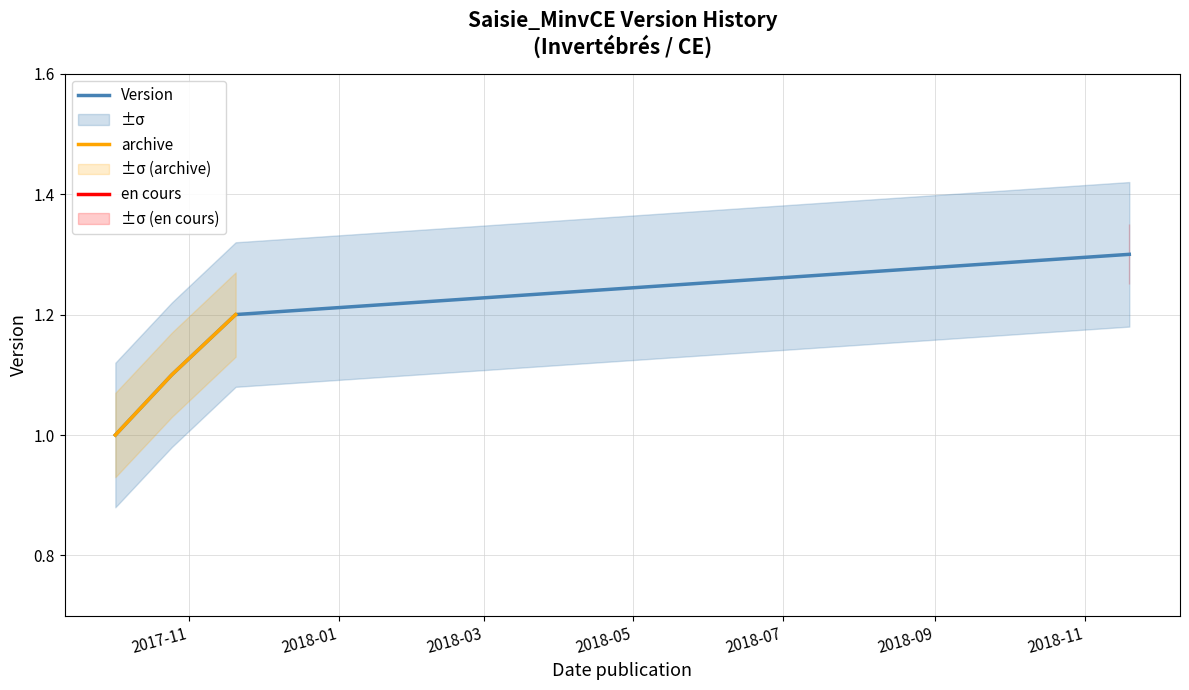

How many values are between 1 and 2?

4